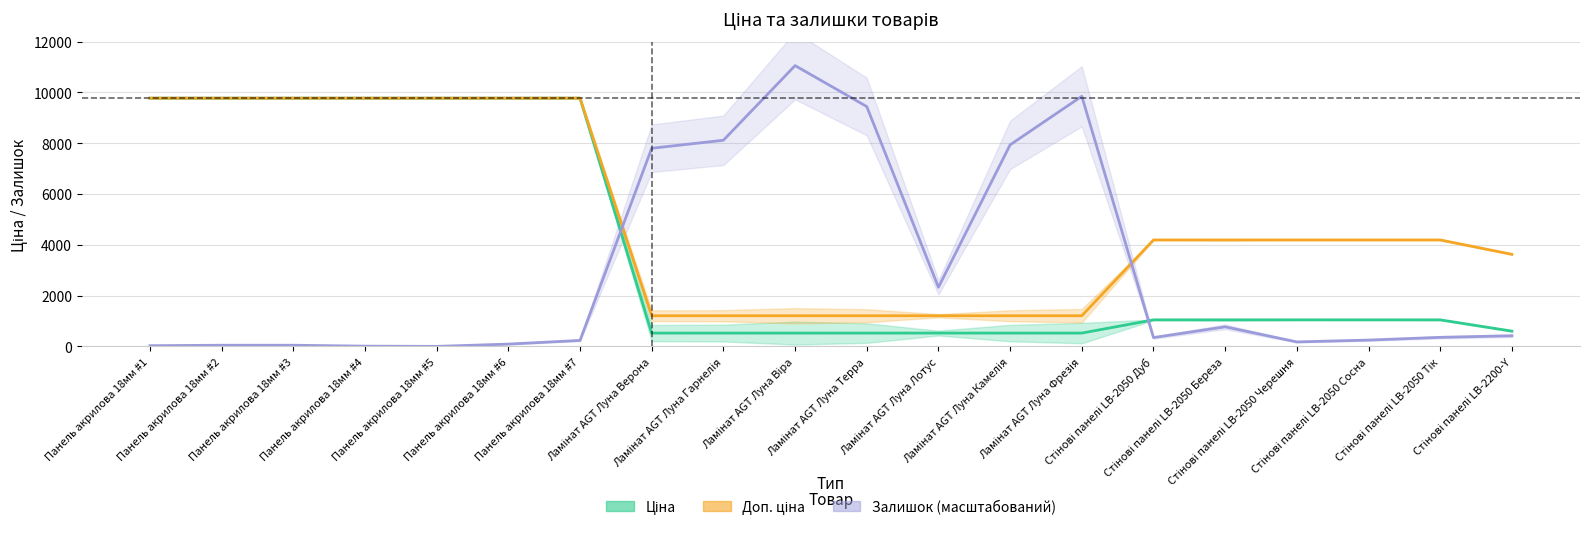

What is the spread (max minus min) of values at Ламінат AGT Луна Фрезія?

9322.3